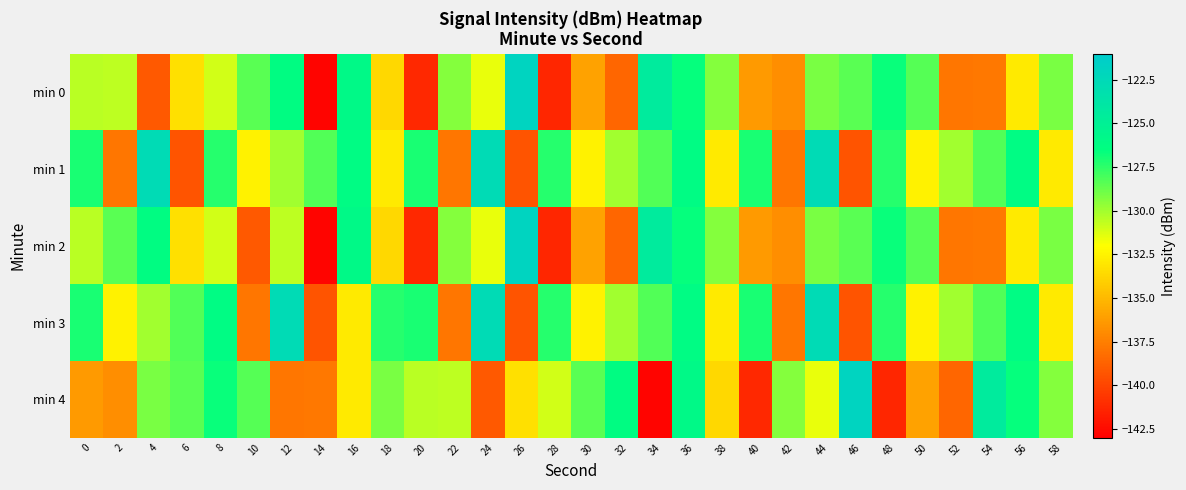

Reading left to right, transcribe all the data shown in this chart.

min 0: 0=-130.5	2=-130.6	4=-139.1	6=-133.3	8=-131.0	10=-128.4	12=-126.3	14=-142.8	16=-126.0	18=-133.7	20=-141.2	22=-129.3	24=-131.5	26=-121.9	28=-141.3	30=-136.0	32=-138.6	34=-124.4	36=-126.6	38=-129.4	40=-136.3	42=-136.9	44=-129.1	46=-128.5	48=-126.7	50=-128.4	52=-137.9	54=-137.8	56=-132.9	58=-129.1
min 1: 0=-127.1	2=-137.9	4=-122.6	6=-139.3	8=-127.4	10=-132.6	12=-130.0	14=-128.3	16=-126.2	18=-132.9	20=-127.1	22=-137.9	24=-122.6	26=-139.3	28=-127.4	30=-132.6	32=-130.0	34=-128.3	36=-126.2	38=-132.9	40=-127.1	42=-137.9	44=-122.6	46=-139.3	48=-127.4	50=-132.6	52=-130.0	54=-128.3	56=-126.2	58=-132.9
min 2: 0=-130.5	2=-128.4	4=-126.3	6=-133.3	8=-131.0	10=-139.1	12=-130.6	14=-142.8	16=-126.0	18=-133.7	20=-141.2	22=-129.3	24=-131.5	26=-121.9	28=-141.3	30=-136.0	32=-138.6	34=-124.4	36=-126.6	38=-129.4	40=-136.3	42=-136.9	44=-129.1	46=-128.5	48=-126.7	50=-128.4	52=-137.9	54=-137.8	56=-132.9	58=-129.1
min 3: 0=-127.1	2=-132.6	4=-130.0	6=-128.3	8=-126.2	10=-137.9	12=-122.6	14=-139.3	16=-132.9	18=-127.4	20=-127.1	22=-137.9	24=-122.6	26=-139.3	28=-127.4	30=-132.6	32=-130.0	34=-128.3	36=-126.2	38=-132.9	40=-127.1	42=-137.9	44=-122.6	46=-139.3	48=-127.4	50=-132.6	52=-130.0	54=-128.3	56=-126.2	58=-132.9
min 4: 0=-136.3	2=-136.9	4=-129.1	6=-128.5	8=-126.7	10=-128.4	12=-137.9	14=-137.8	16=-132.9	18=-129.1	20=-130.5	22=-130.6	24=-139.1	26=-133.3	28=-131.0	30=-128.4	32=-126.3	34=-142.8	36=-126.0	38=-133.7	40=-141.2	42=-129.3	44=-131.5	46=-121.9	48=-141.3	50=-136.0	52=-138.6	54=-124.4	56=-126.6	58=-129.4